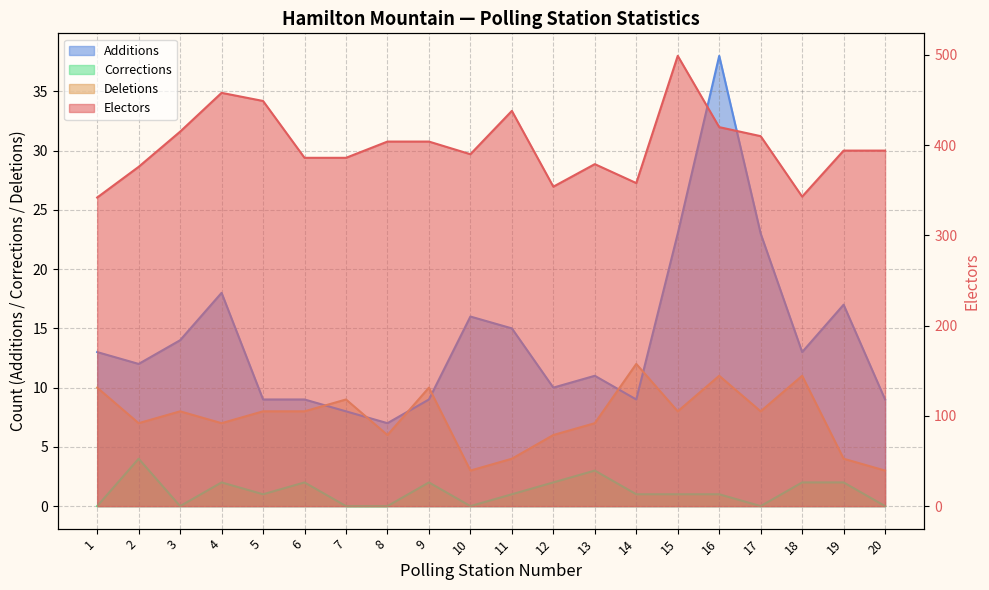

What is the value of the Deletions point at the 18th from the left?

11